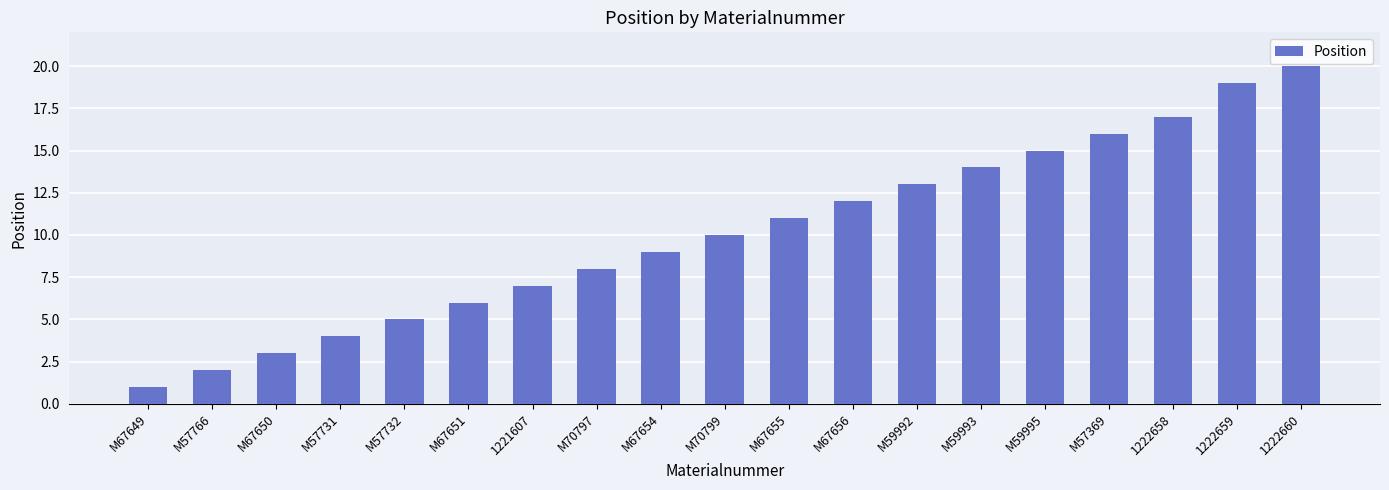

List the labels in order of value, largest first.

1222660, 1222659, 1222658, M57369, M59995, M59993, M59992, M67656, M67655, M70799, M67654, M70797, 1221607, M67651, M57732, M57731, M67650, M57766, M67649